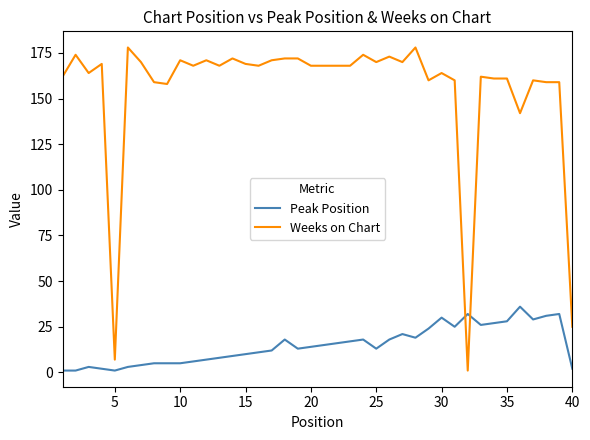

Which series has the largest total across all categories?

Weeks on Chart